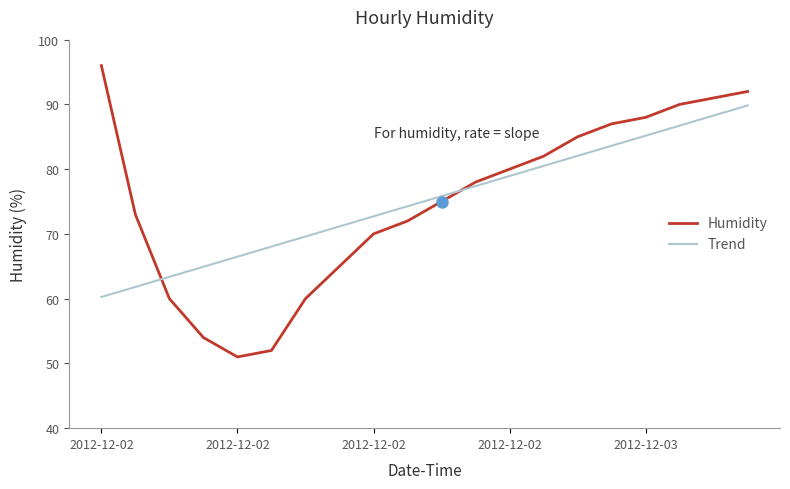

Reading left to right, list all the values displayed in this chart.

Humidity: 96.0	73.0	60.0	54.0	51.0	52.0	60.0	65.0	70.0	72.0	75.0	78.0	80.0	82.0	85.0	87.0	88.0	90.0	91.0	92.0
Trend: 60.3	61.8	63.4	64.9	66.5	68.0	69.6	71.2	72.7	74.3	75.8	77.4	78.9	80.5	82.1	83.6	85.2	86.7	88.3	89.8